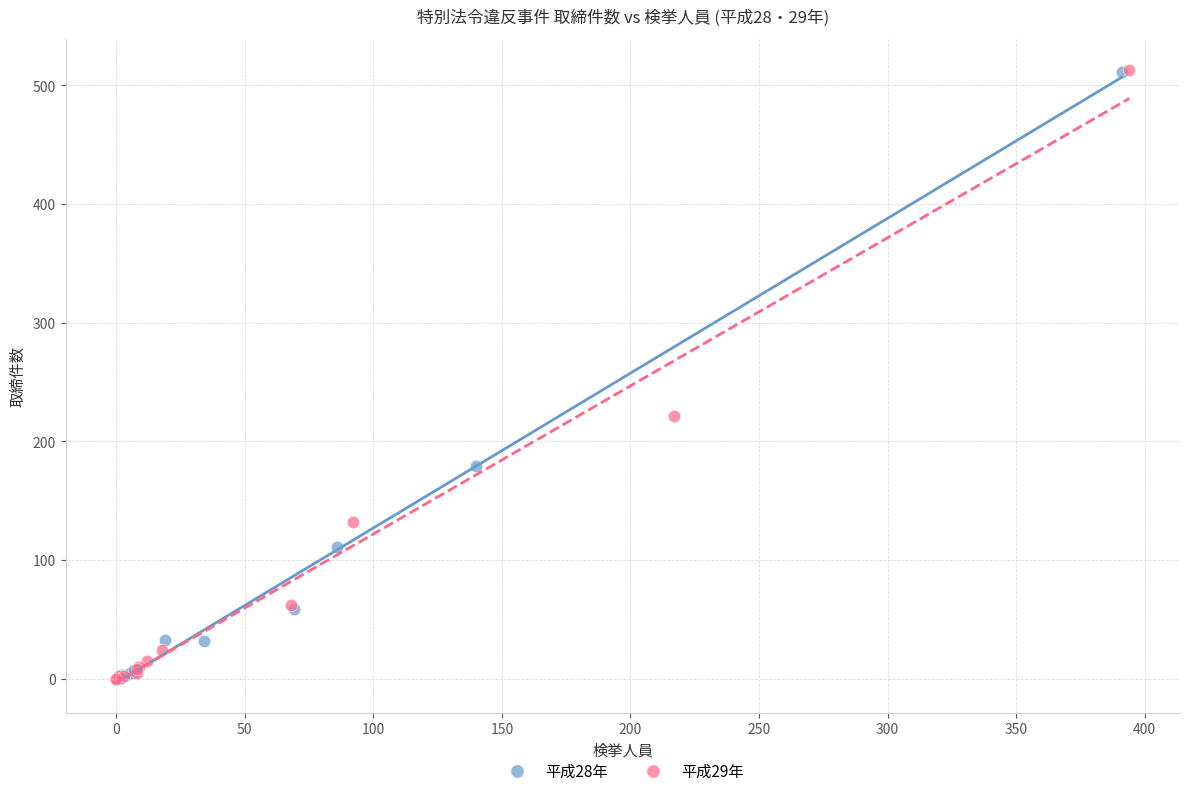

Which series has the widest spread of Y values?

平成29年